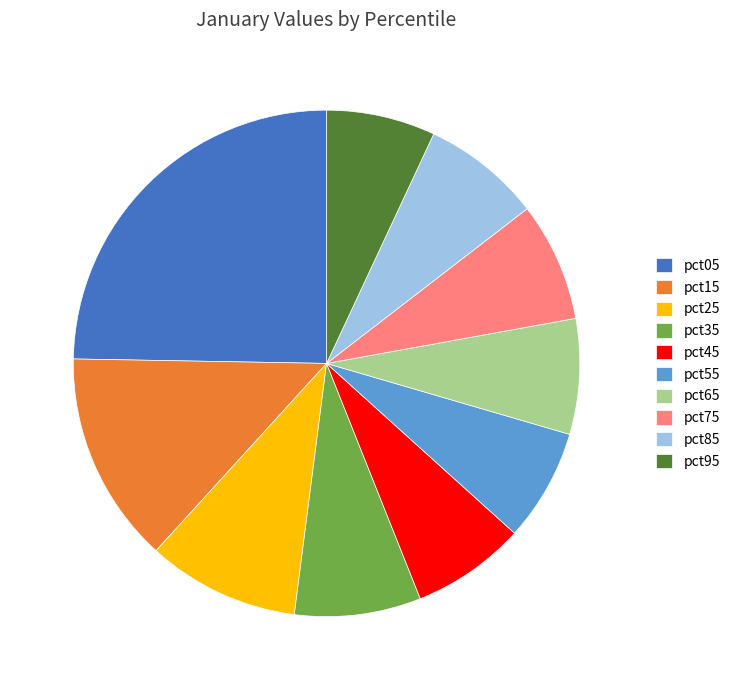

Do pct75 and pct25 together represent more than half of the pie?

No